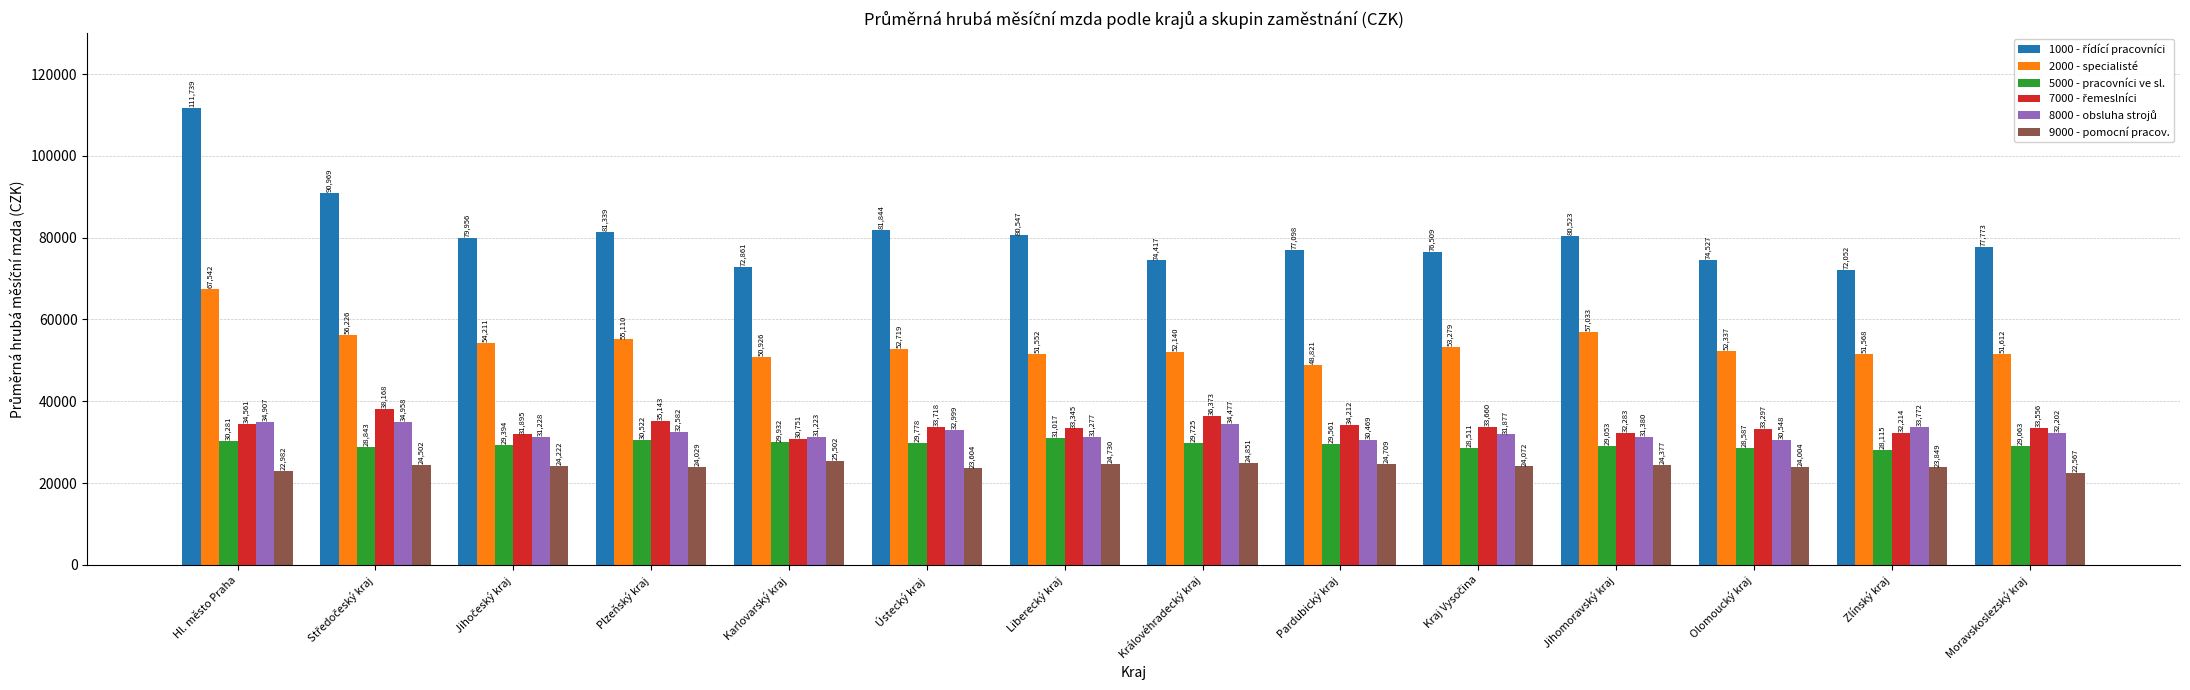

Does the chart contain stacked bars?

No